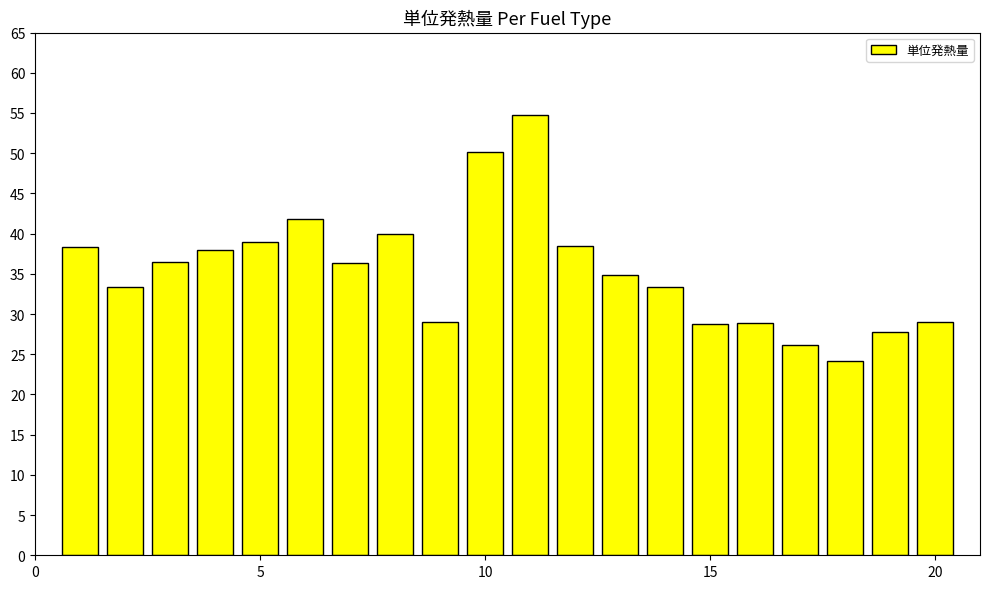

What is the smallest value displayed?

24.2